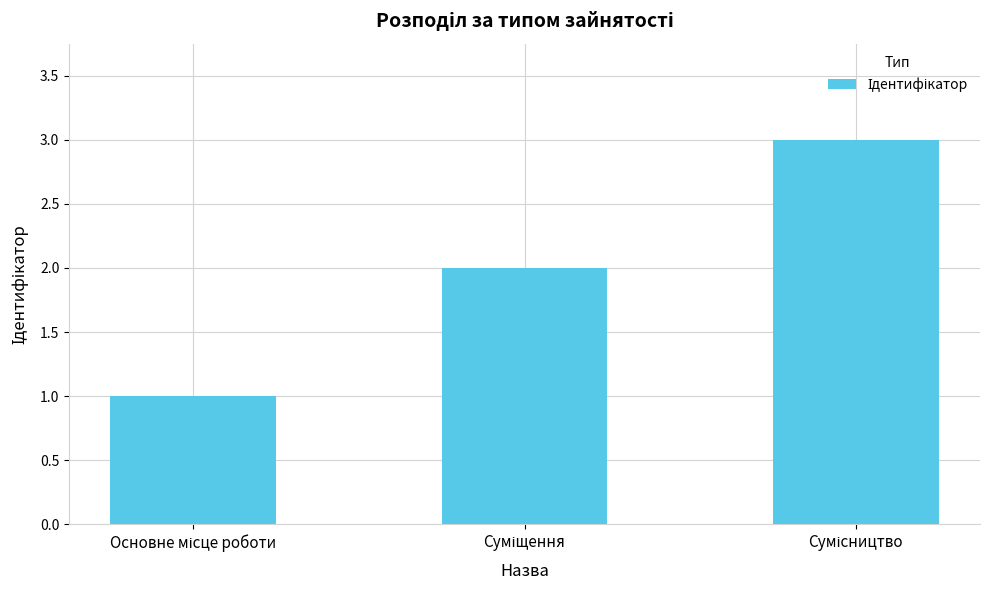

What is the minimum value shown in the chart?

1